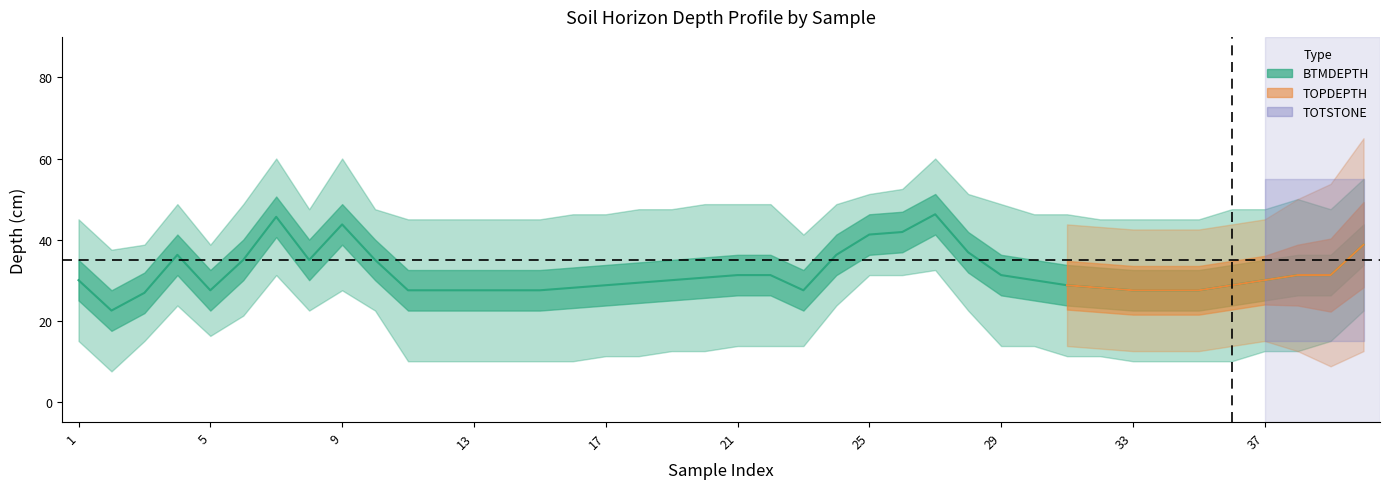

What is the value of the TOPDEPTH point at the 18th from the left?

25